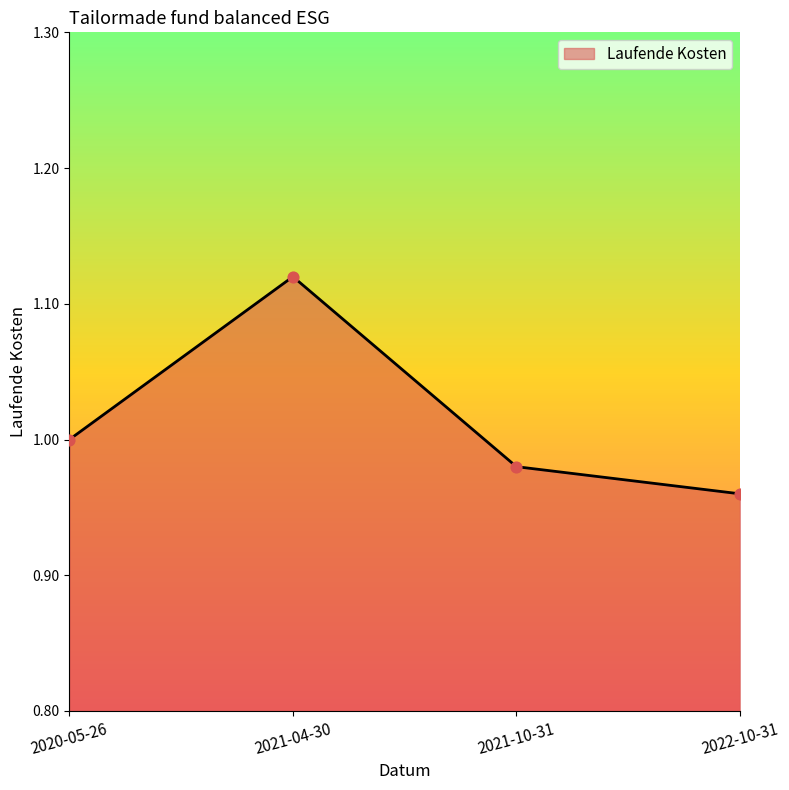

Which has a higher value, 2020-05-26 or 2022-10-31?

2020-05-26